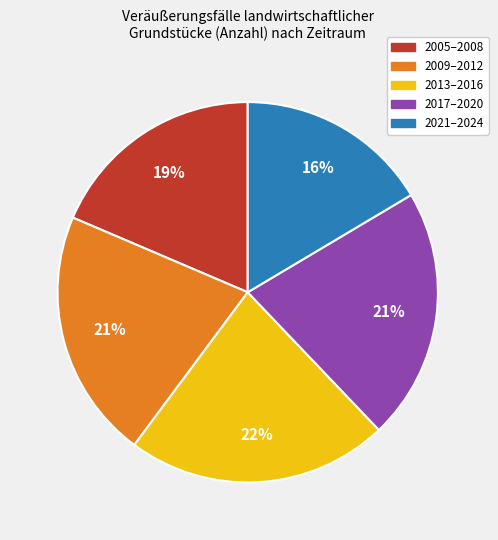

To the nearest percent, what is the average slice percentage?

20%